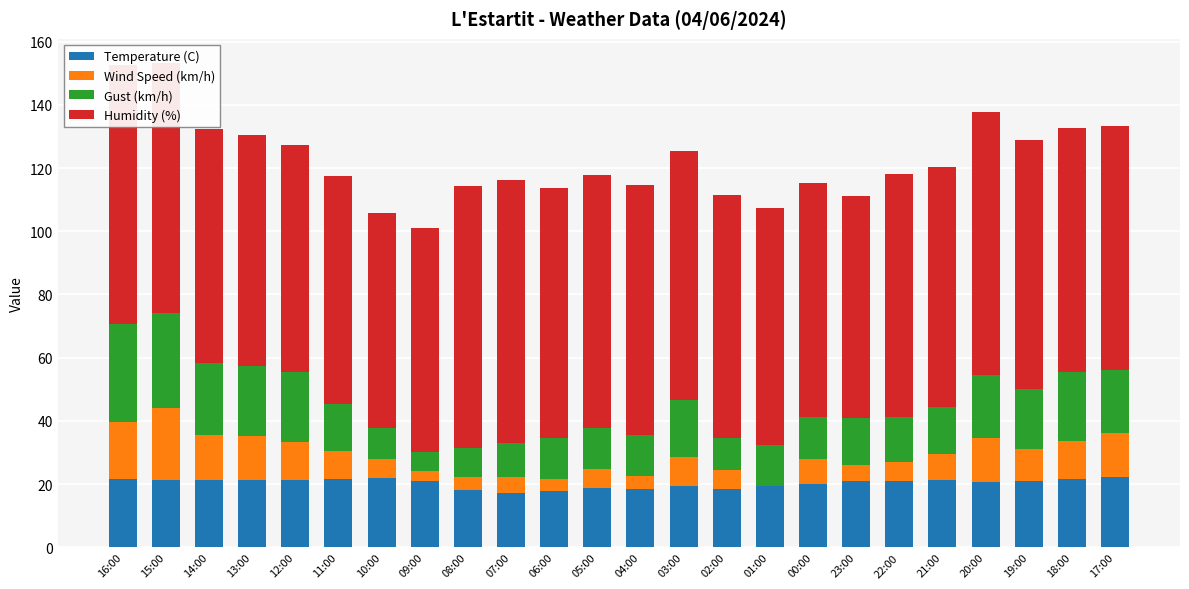

What are all the series names shown in the legend?

Temperature (C), Wind Speed (km/h), Gust (km/h), Humidity (%)